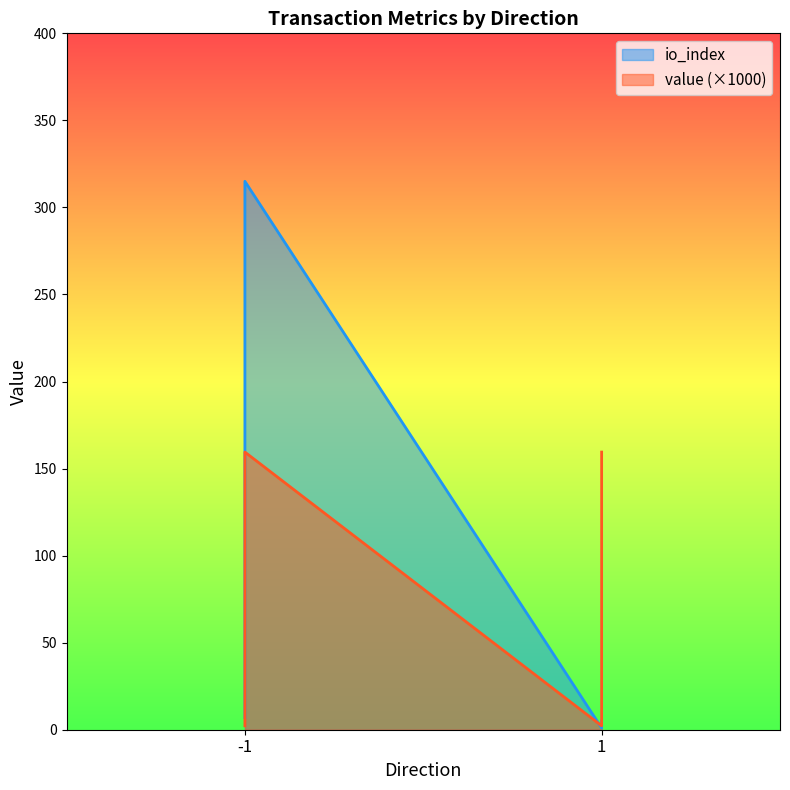

List the labels in order of value, smallest first.

-1, 1, -1, 1